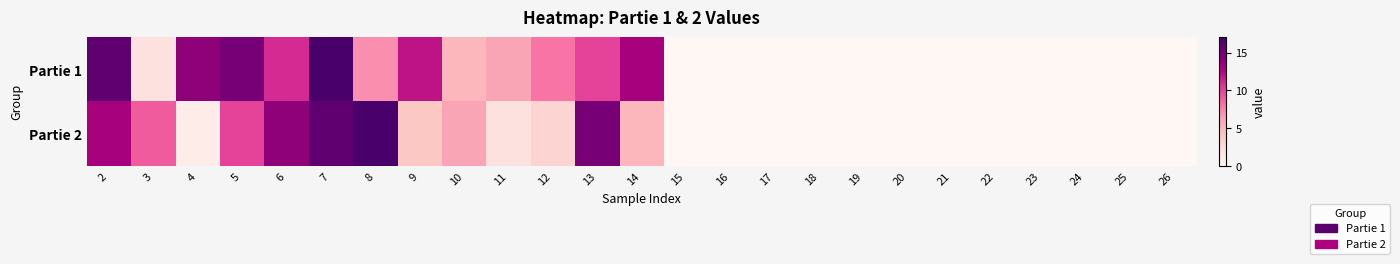

List the series in order of their overall mean, highest first.

Partie 1, Partie 2